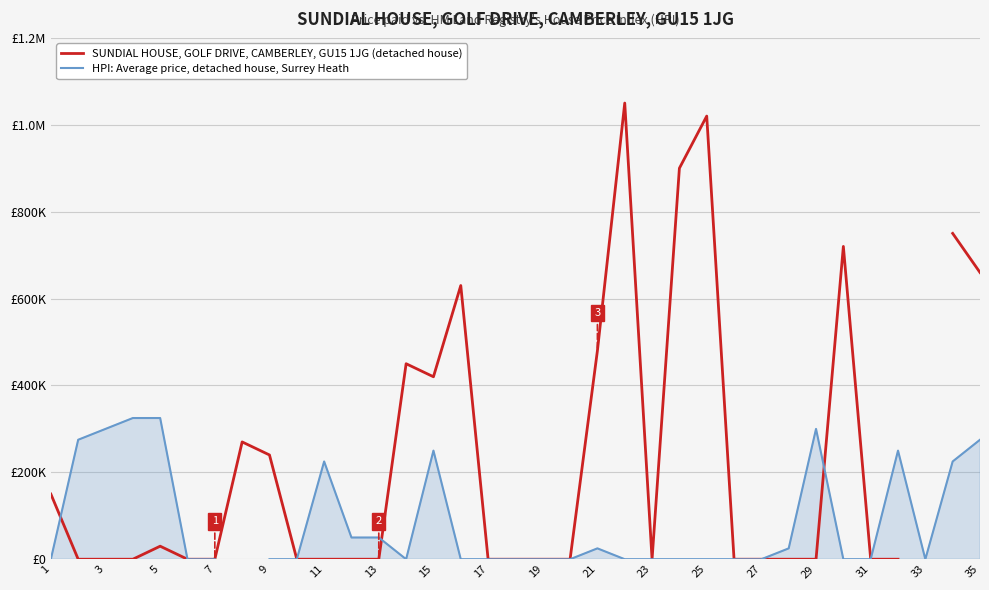

What is the highest value of the SUNDIAL HOUSE, GOLF DRIVE, CAMBERLEY, GU15 1JG (detached house) series?

1050000.0